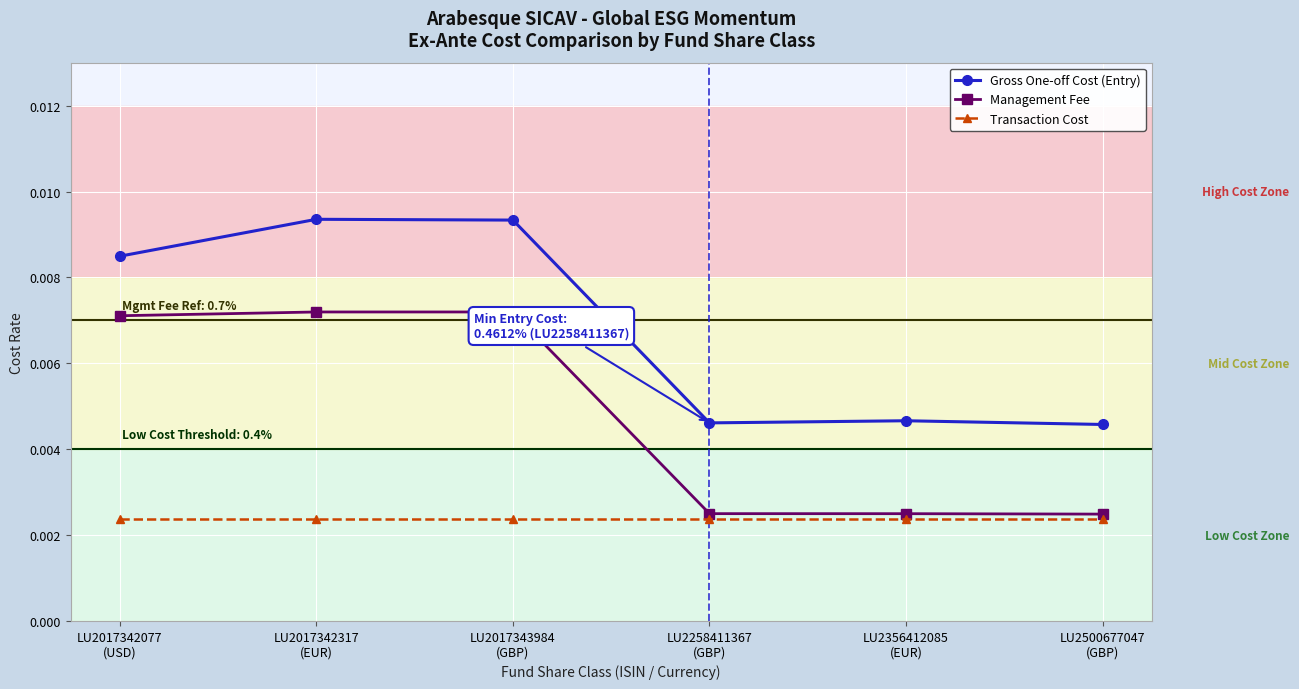

How many Management Fee values are between 0 and 1?

6